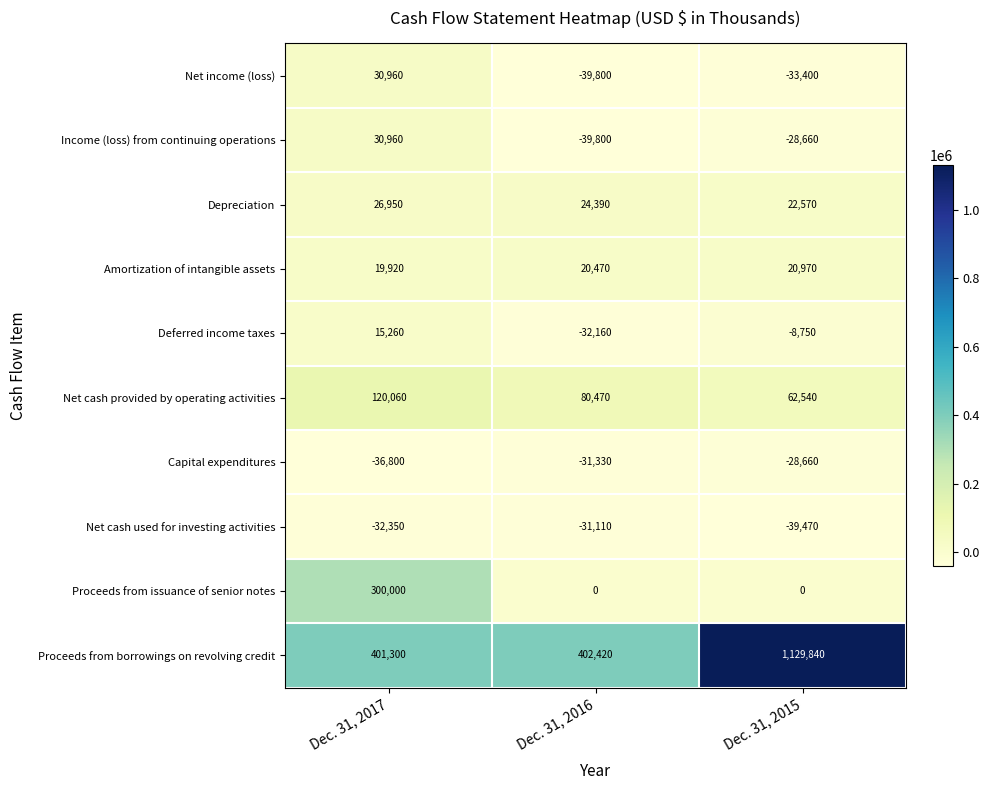

The value of Capital expenditures at Dec. 31, 2016 is -31330. True or false?

True